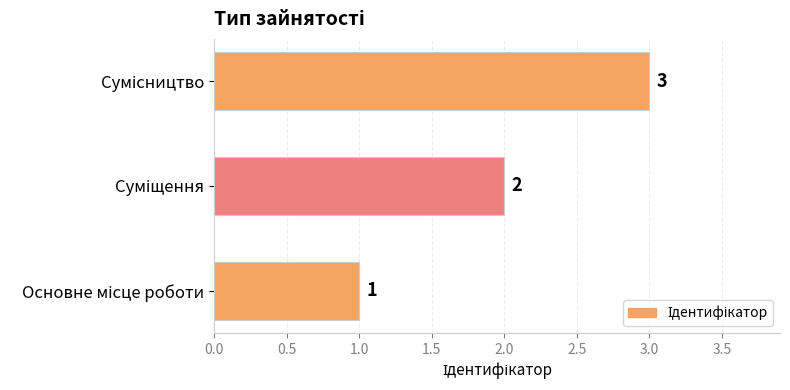

What is the maximum value shown in the chart?

3